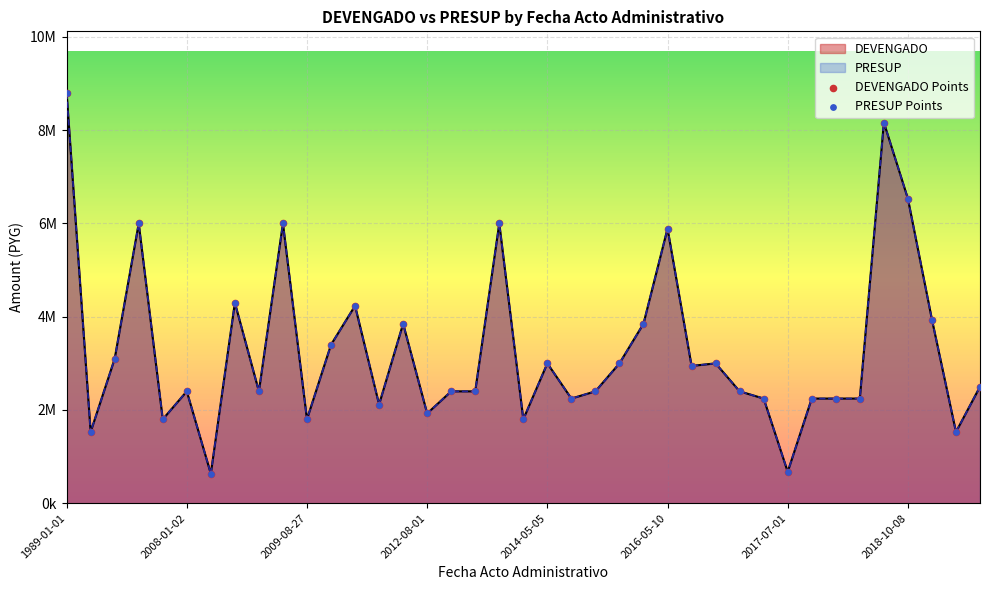

At how many categories does at least one series exceed 8576496?

1